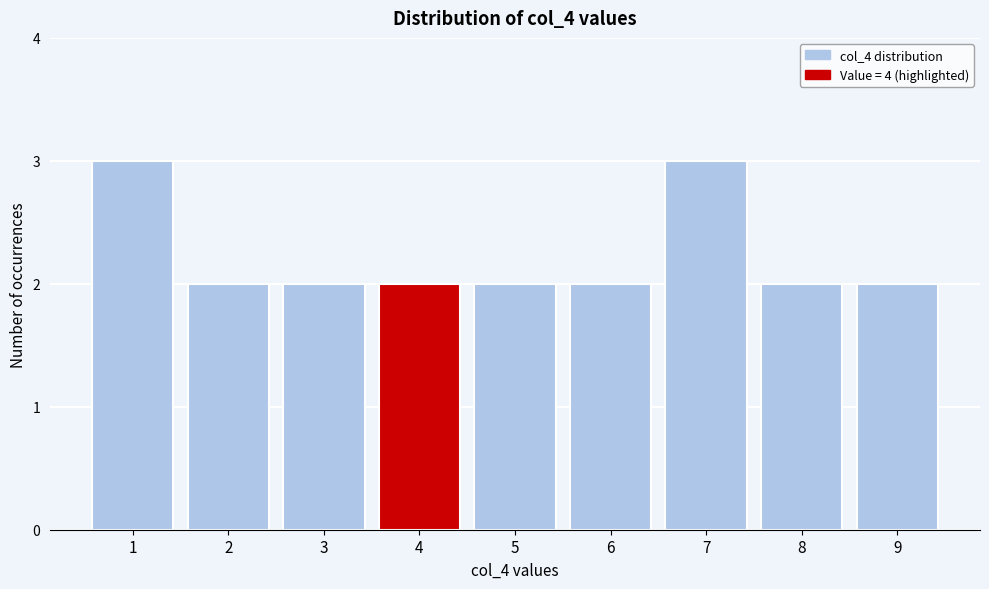

Reading left to right, extract all data points from this chart.

3	2	2	2	2	2	3	2	2